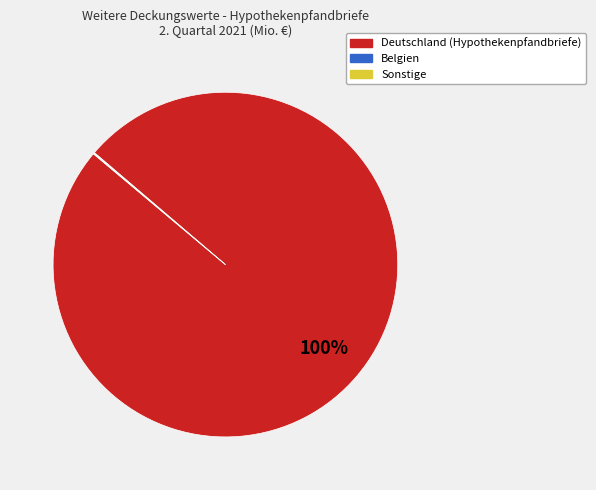

The Deutschland (Hypothekenpfandbriefe) slice represents 91% of the pie. True or false?

False